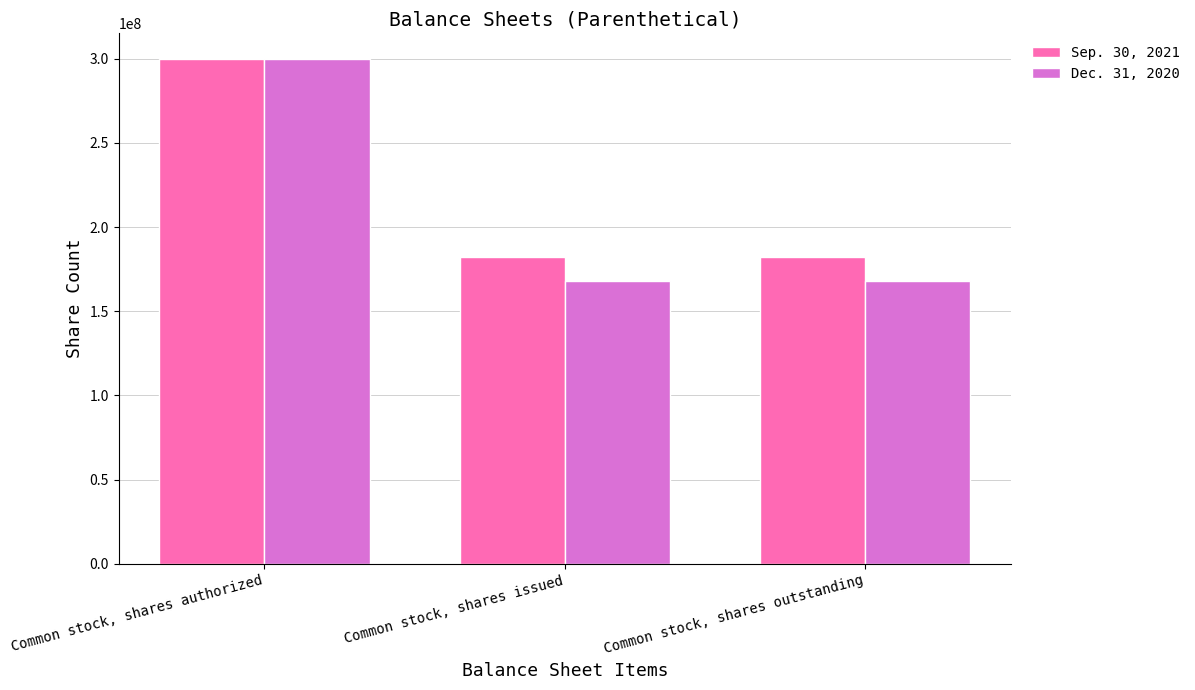

Does the chart contain any negative values?

No